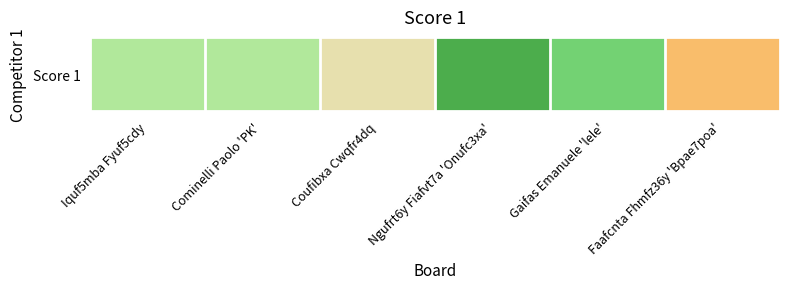

At which label does the data first exceed 10?

Ngufrt6y Fiafvt7a 'Onufc3xa'